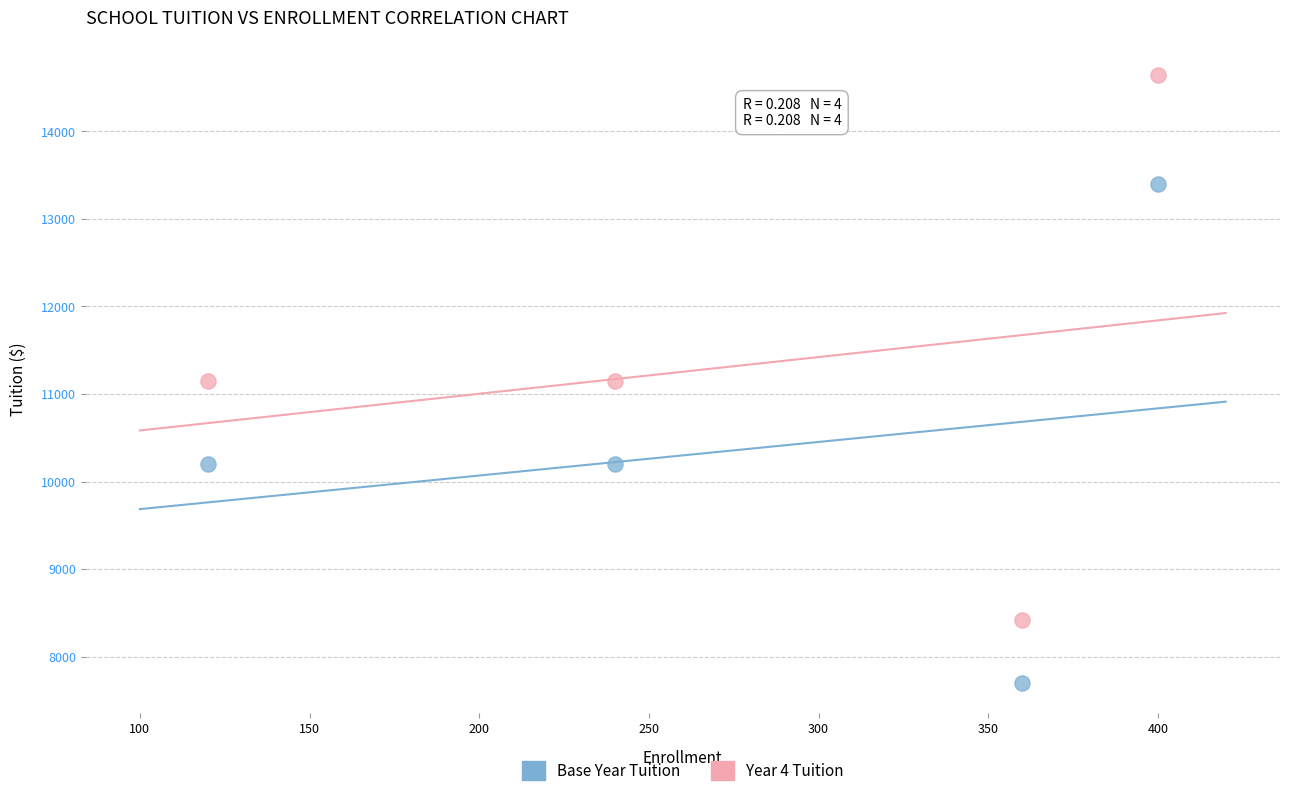

Which series reaches the minimum Y coordinate?

Base Year Tuition